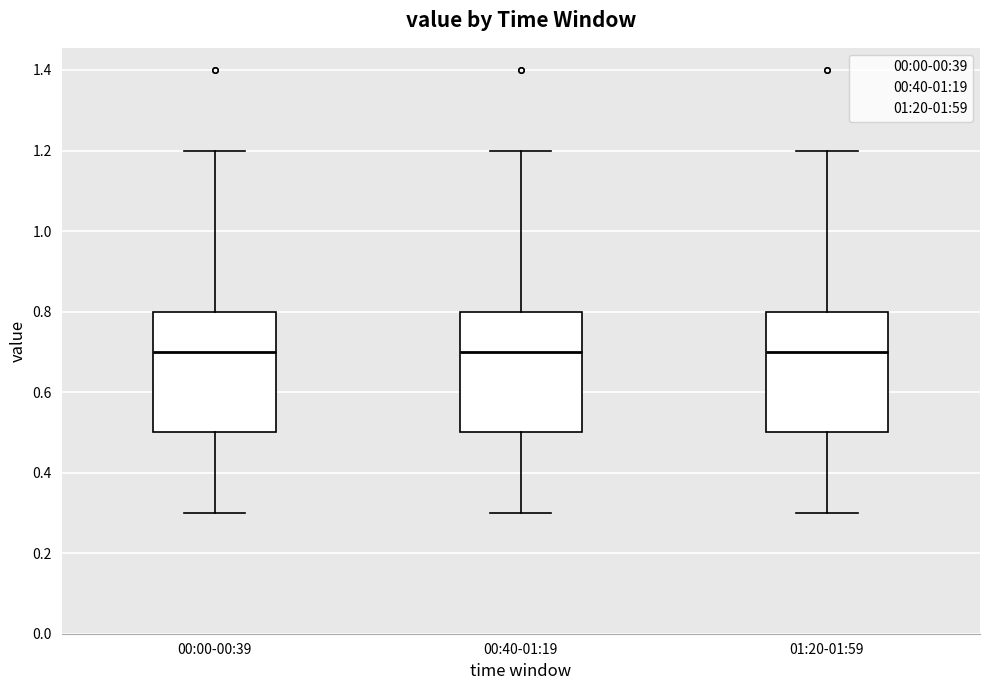

Reading left to right, read every box against the y-axis: the position of its median line, the range the box covers, and the ends of its whiskers. The values are not printed on the chart, so give them approximately, as read against the axis.

00:00-00:39: median 0.7, box 0.5 to 0.8, whiskers 0.3 to 1.2
00:40-01:19: median 0.7, box 0.5 to 0.8, whiskers 0.3 to 1.2
01:20-01:59: median 0.7, box 0.5 to 0.8, whiskers 0.3 to 1.2